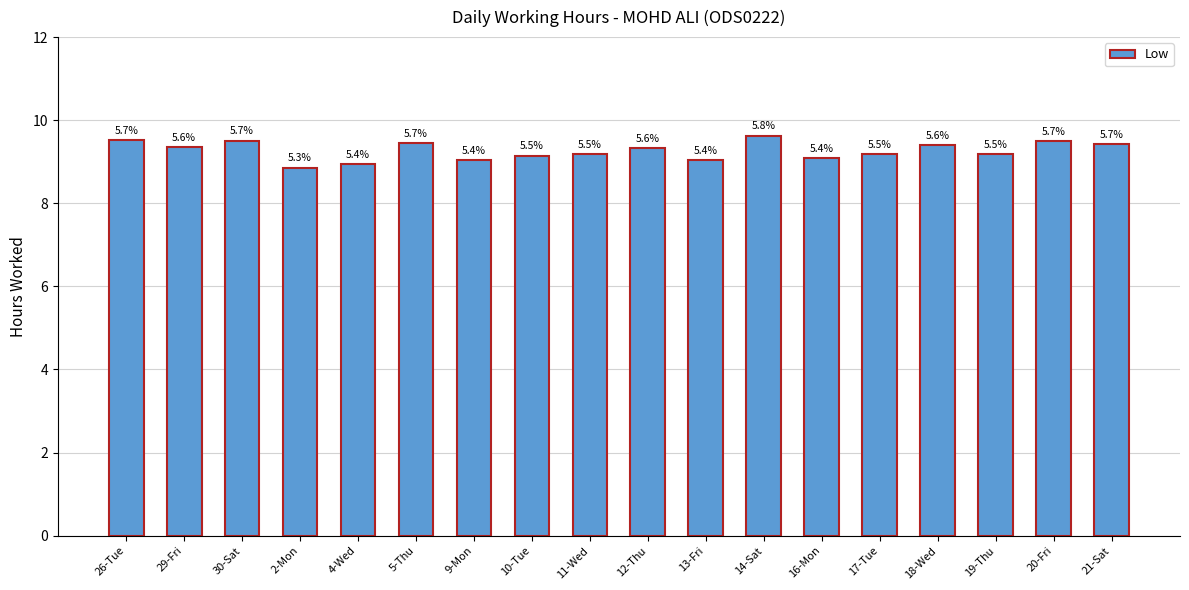

What is the maximum value shown in the chart?

9.6